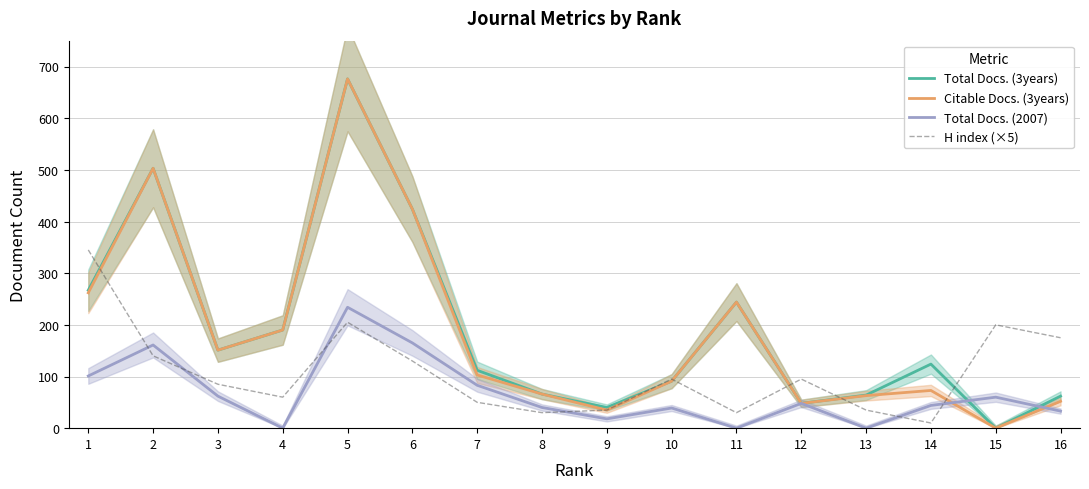

What is the sum of all Citable Docs. (3years) values?

2981